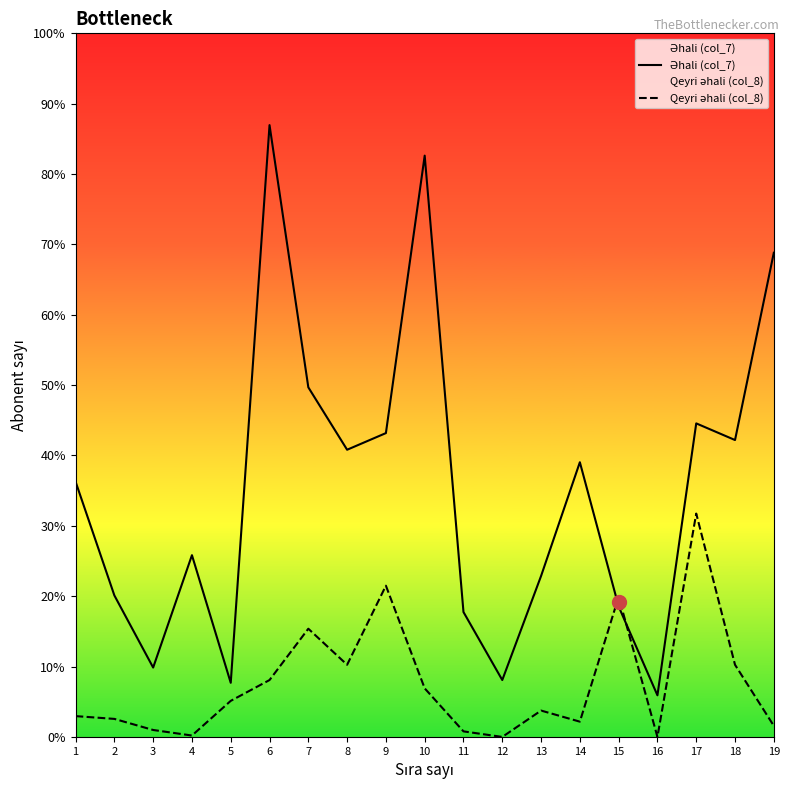

Reading left to right, what are all the values shown in this chart?

Əhali (col_7): 1=184	2=102	3=50	4=131	5=39	6=441	7=252	8=207	9=219	10=419	11=90	12=41	13=116	14=198	15=94	16=30	17=226	18=214	19=349
Qeyri əhali (col_8): 1=15	2=13	3=5	4=1	5=26	6=41	7=78	8=52	9=109	10=35	11=4	12=0	13=19	14=11	15=101	16=0	17=161	18=52	19=8